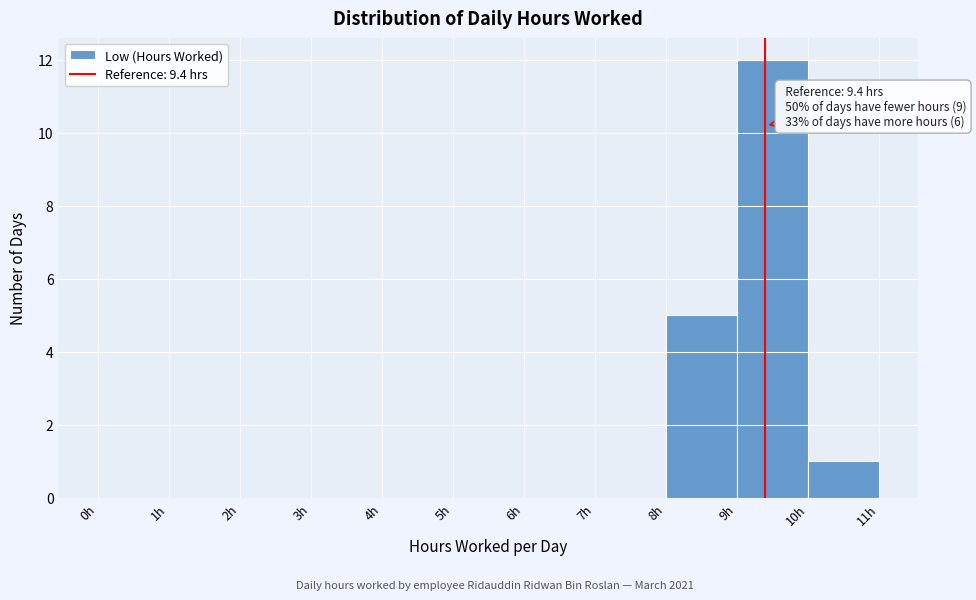

Over which range of the x-axis is the bar tallest?

9 to 10